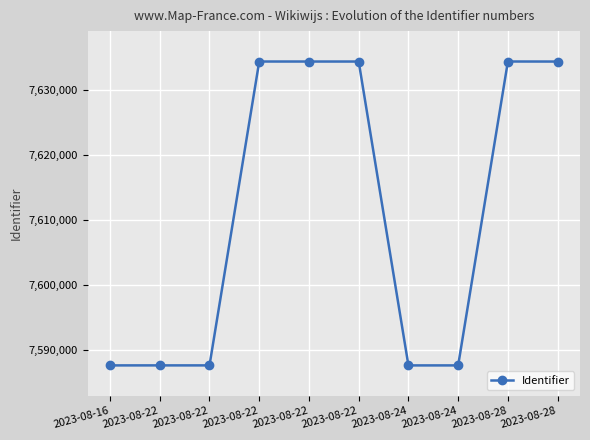

Which has a higher value, 2023-08-28 or 2023-08-24?

2023-08-28